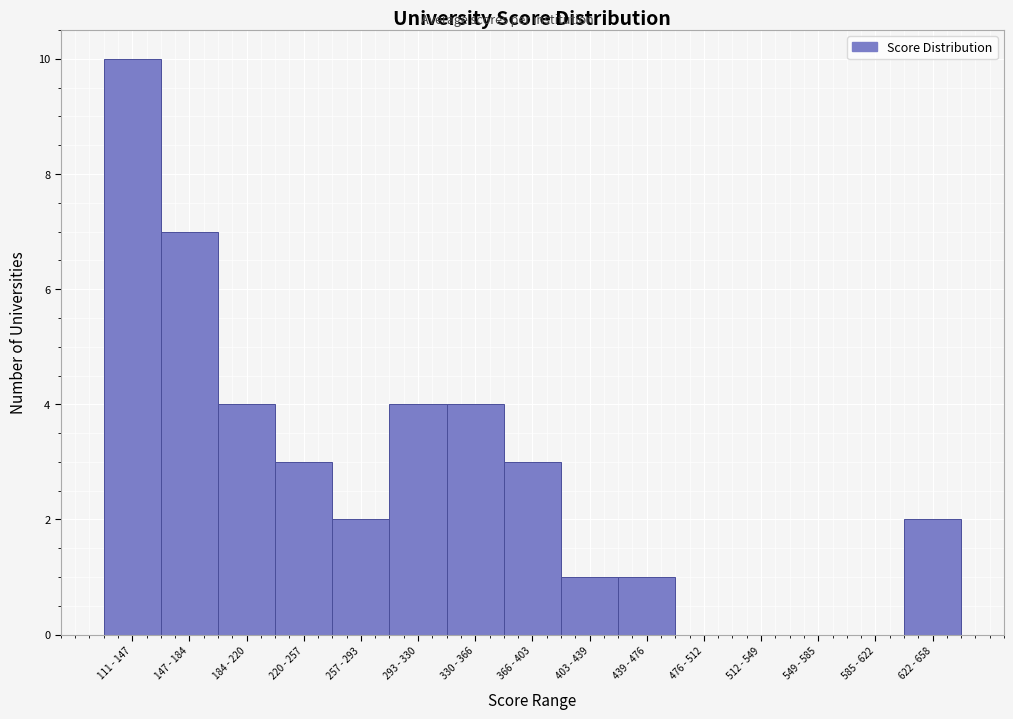

Reading left to right, extract all data points from this chart.

111 - 147=10	147 - 184=7	184 - 220=4	220 - 257=3	257 - 293=2	293 - 330=4	330 - 366=4	366 - 403=3	403 - 439=1	439 - 476=1	476 - 512=0	512 - 549=0	549 - 585=0	585 - 622=0	622 - 658=2